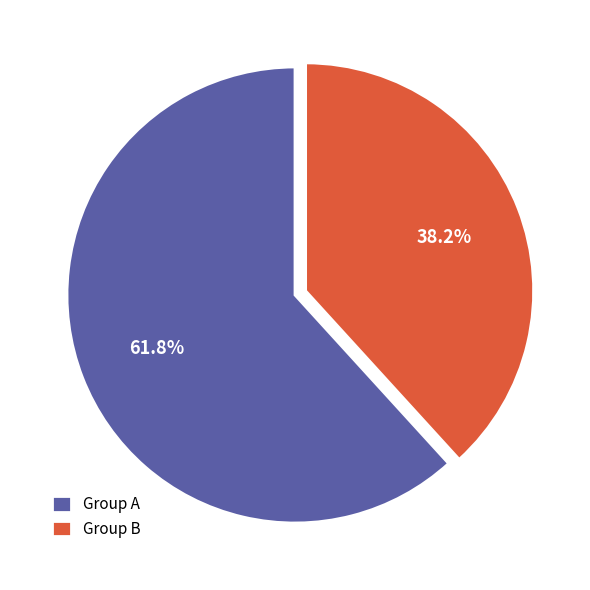

Which has a higher value, Group A or Group B?

Group A